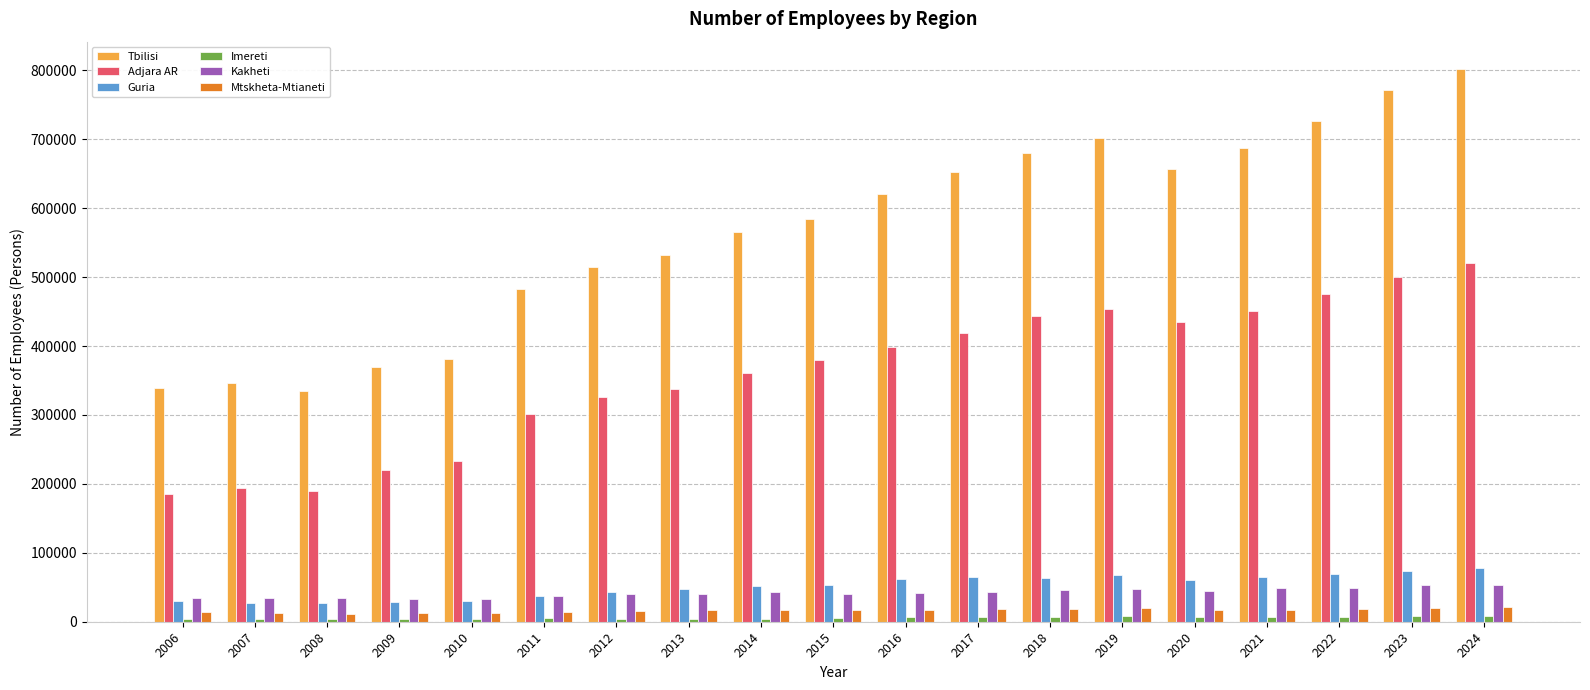

How many bars are there in each group?

6